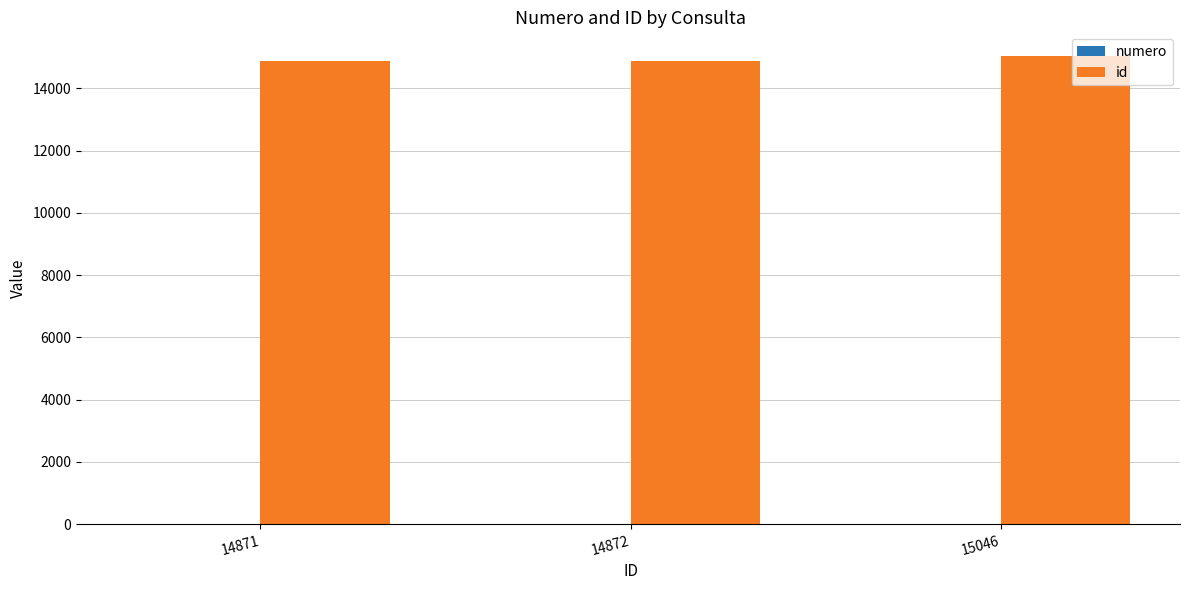

What is the total value across all series at 14872?

14874